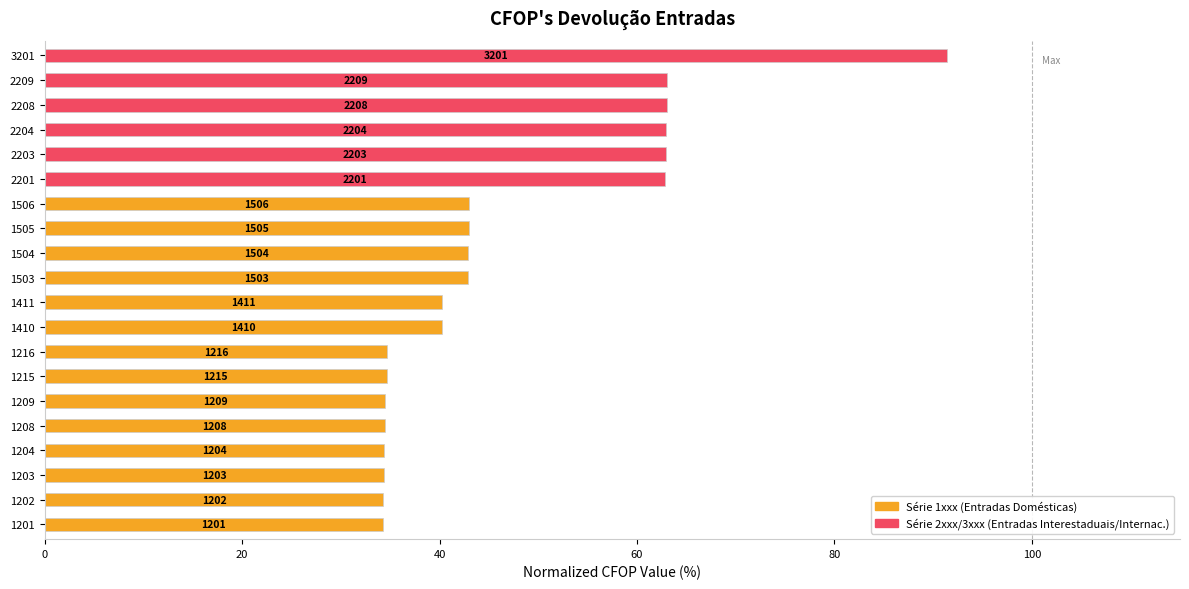

How many bars are there in total?

20